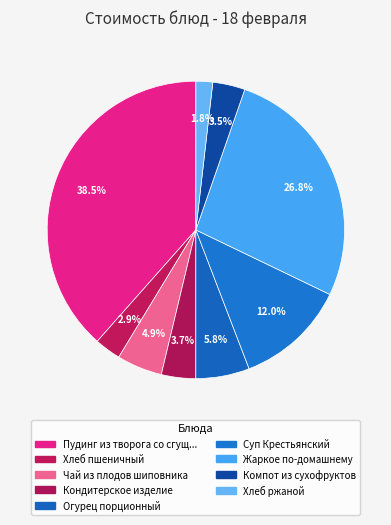

How many segments does this pie chart have?

9